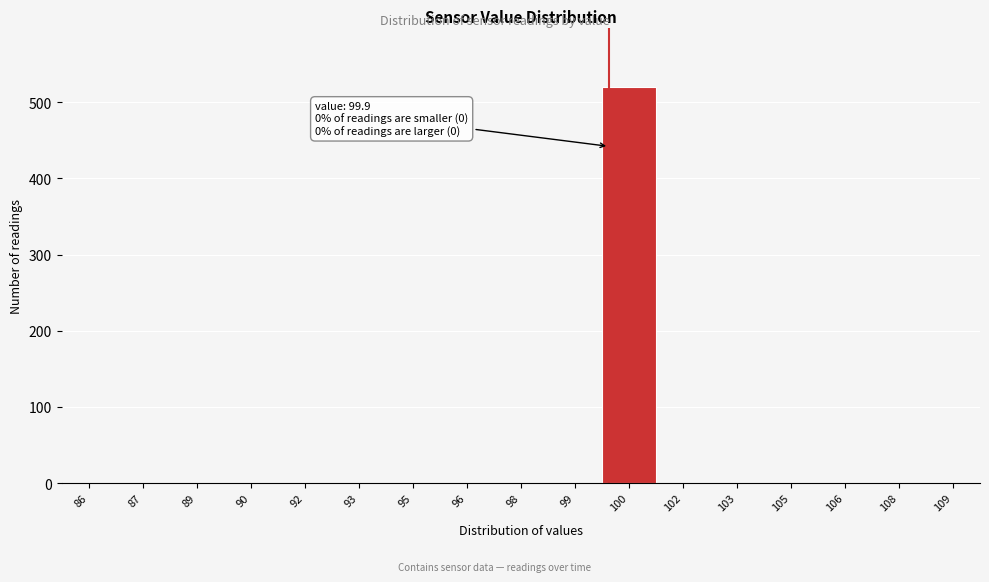

Reading left to right, list all the values displayed in this chart.

86=0	87=0	89=0	90=0	92=0	93=0	95=0	96=0	98=0	99=0	100=520	102=0	103=0	105=0	106=0	108=0	109=0